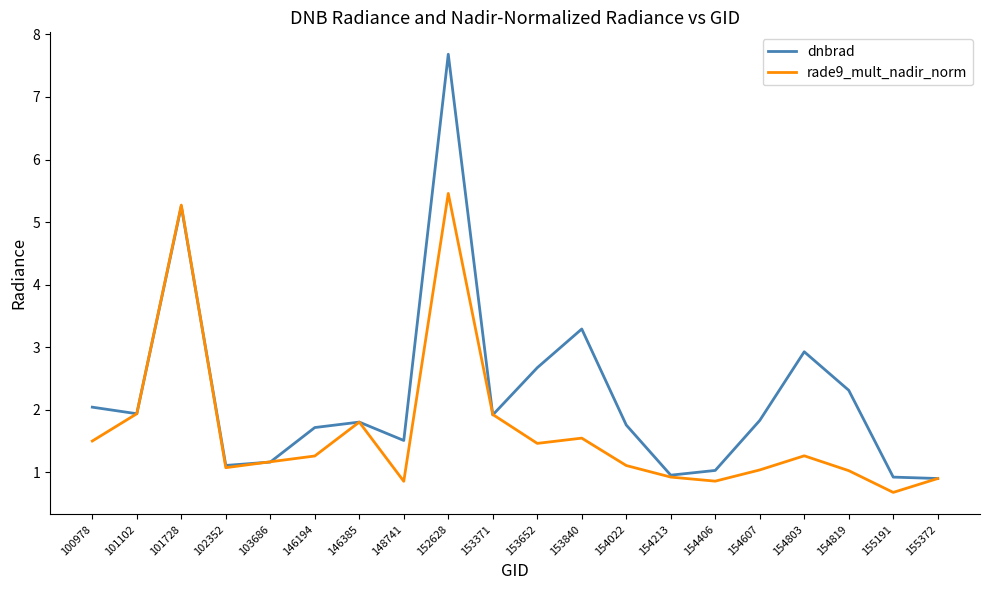

At which category is the sum across all series the highest?

152628